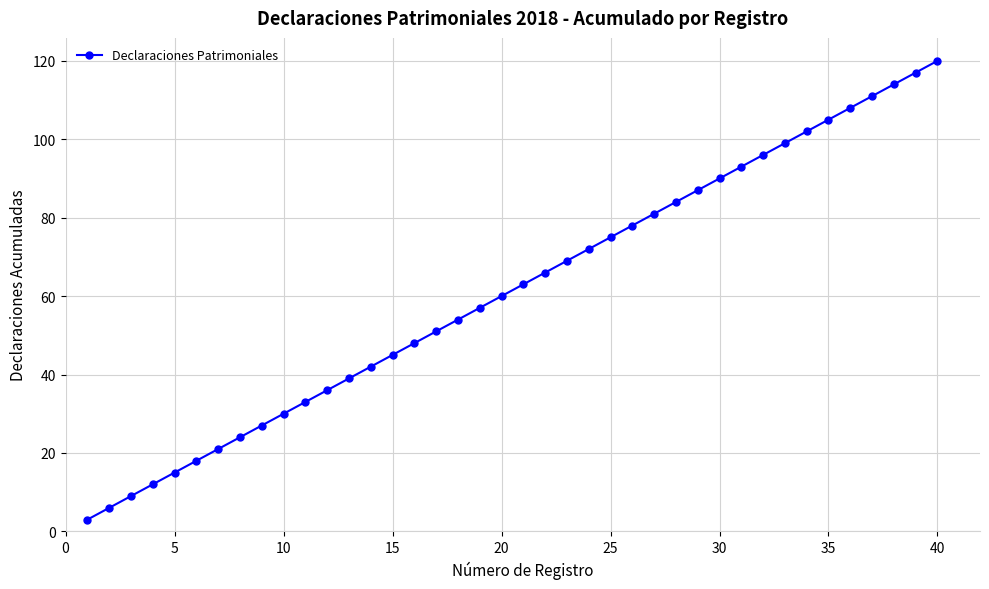

Does the chart have visible grid lines?

Yes